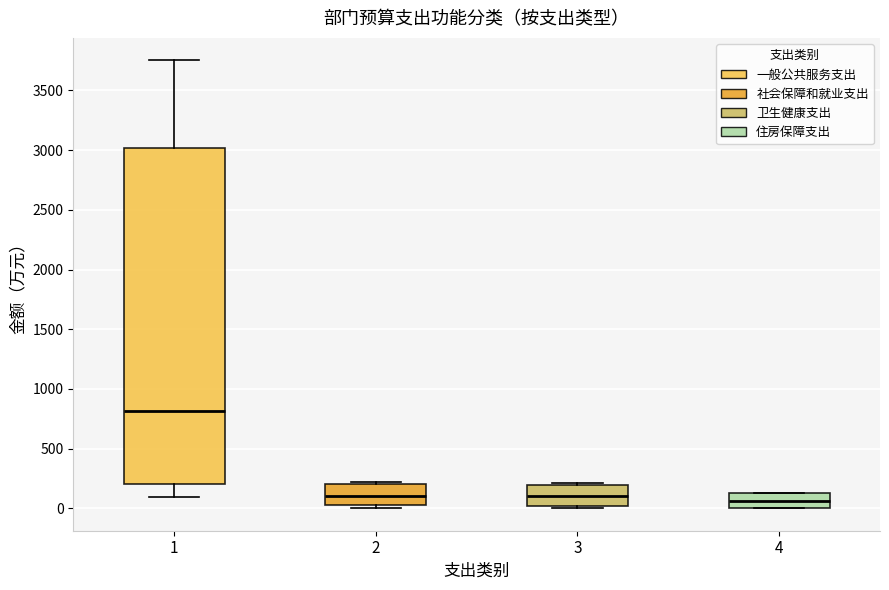

Where does the median line of the box at x = 2 sit on the y-axis? The values are not printed on the chart, so give them approximately, as read against the axis.

100